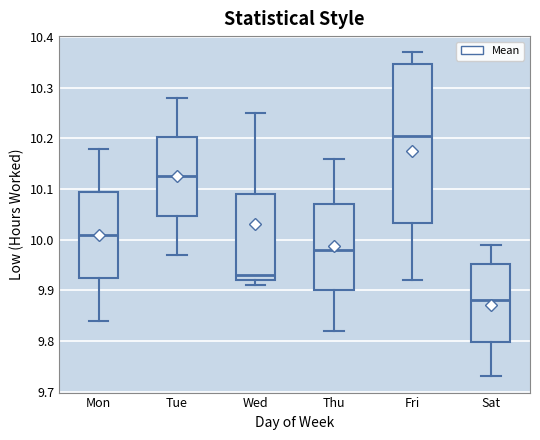

Which box is the tallest, from its lower edge to its upper edge?

Fri